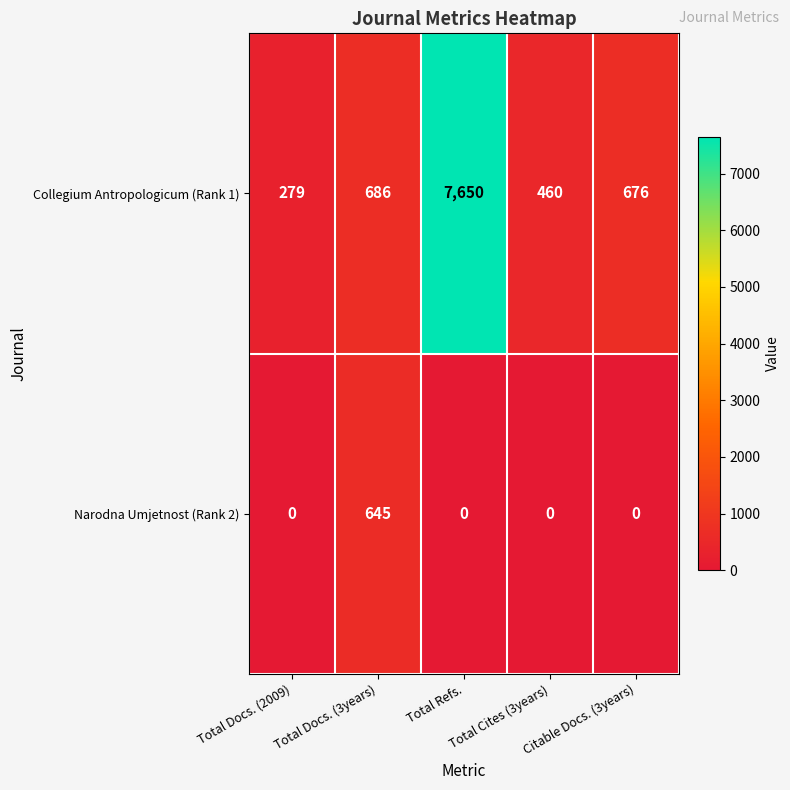

What is the average value of the Narodna Umjetnost (Rank 2) series?

129